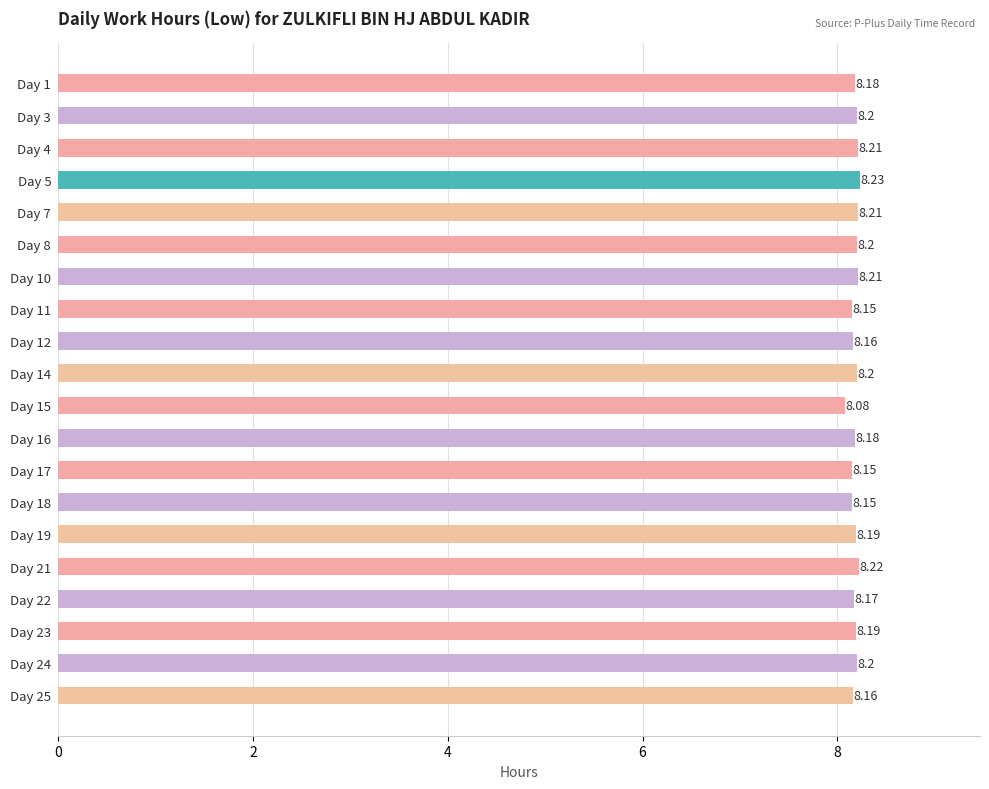

What is the sum of the values at Day 11 and Day 5?

16.4